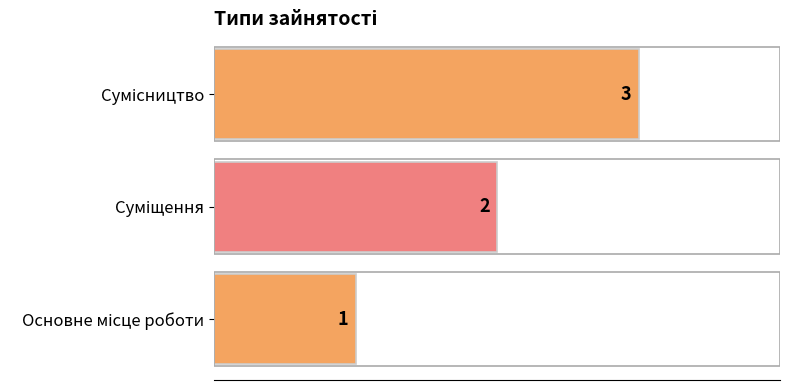

What is the sum of all values?

6